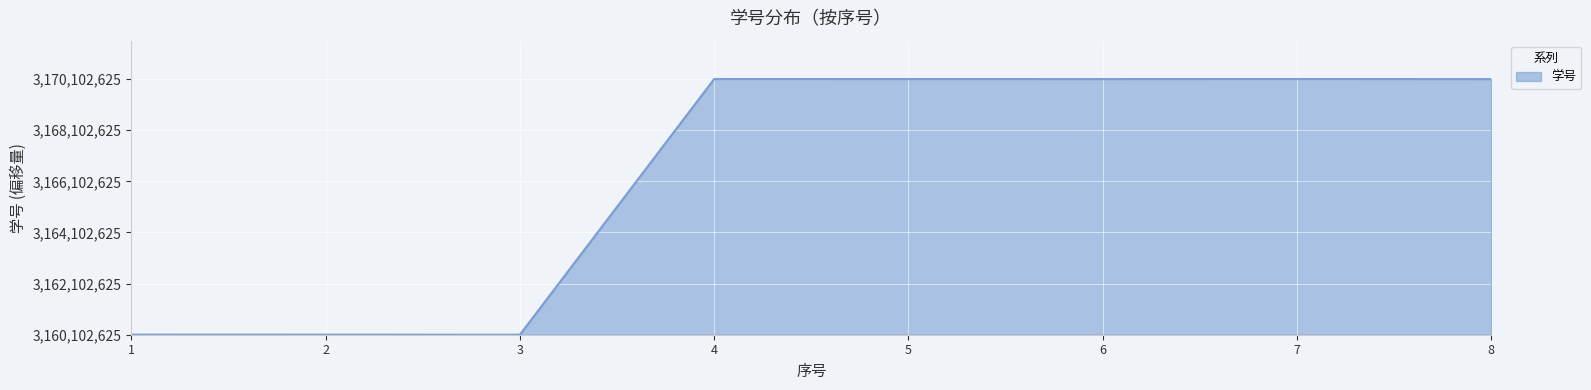

Where does the data first go above 9998990?

4